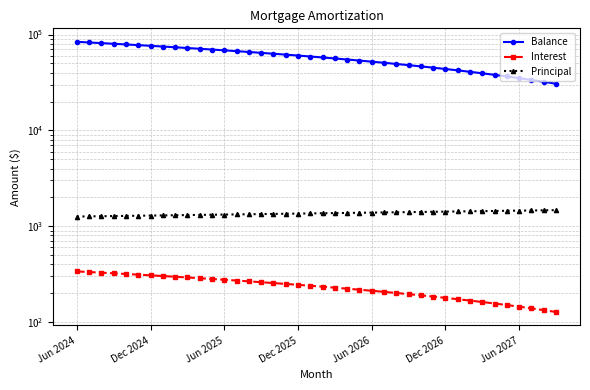

What is the maximum value shown in the chart?

83941.0